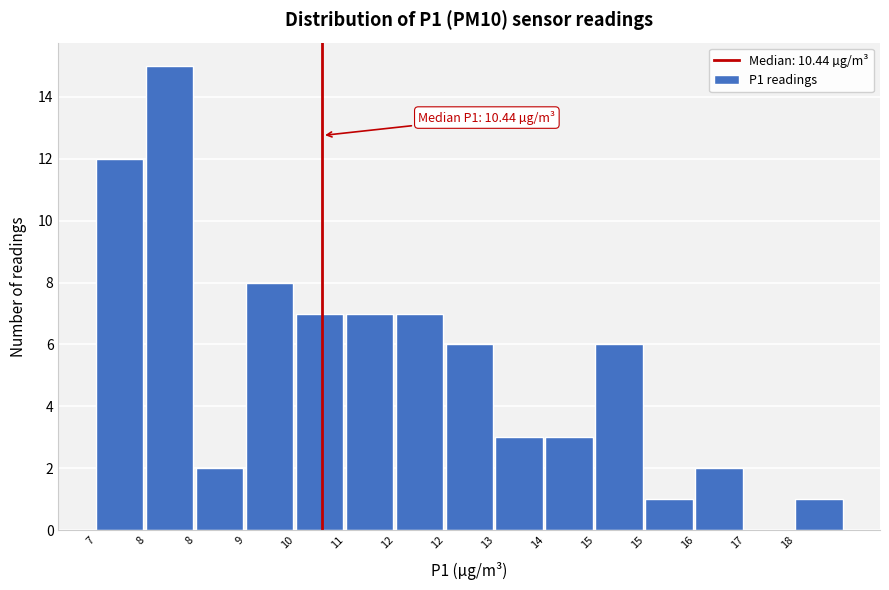

Count the number of categories in the chart.

15